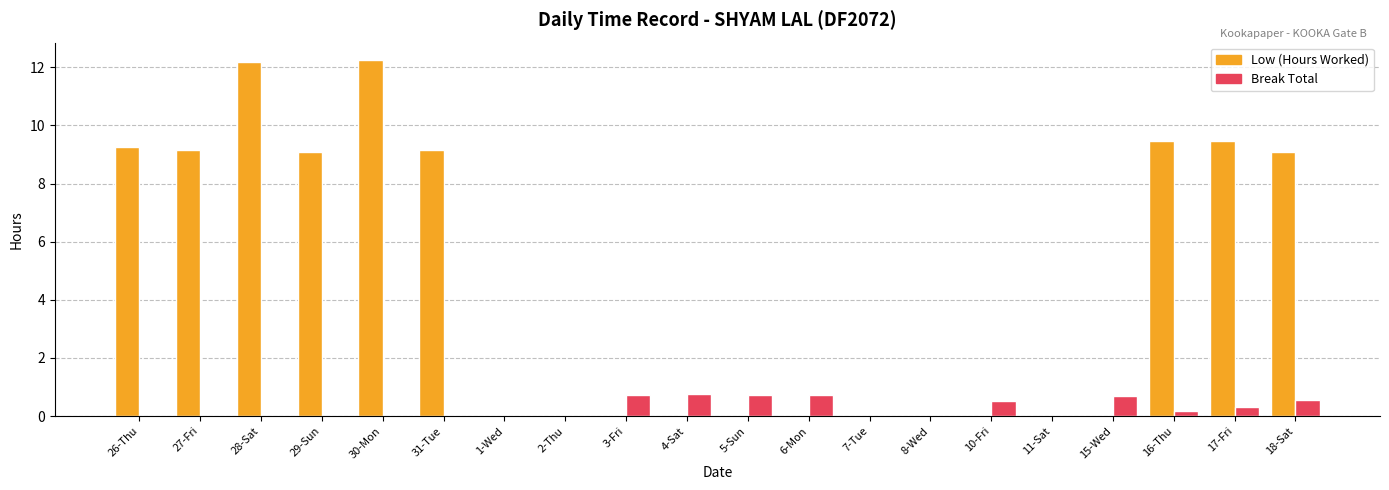

What is the sum of all Break Total values?

5.2